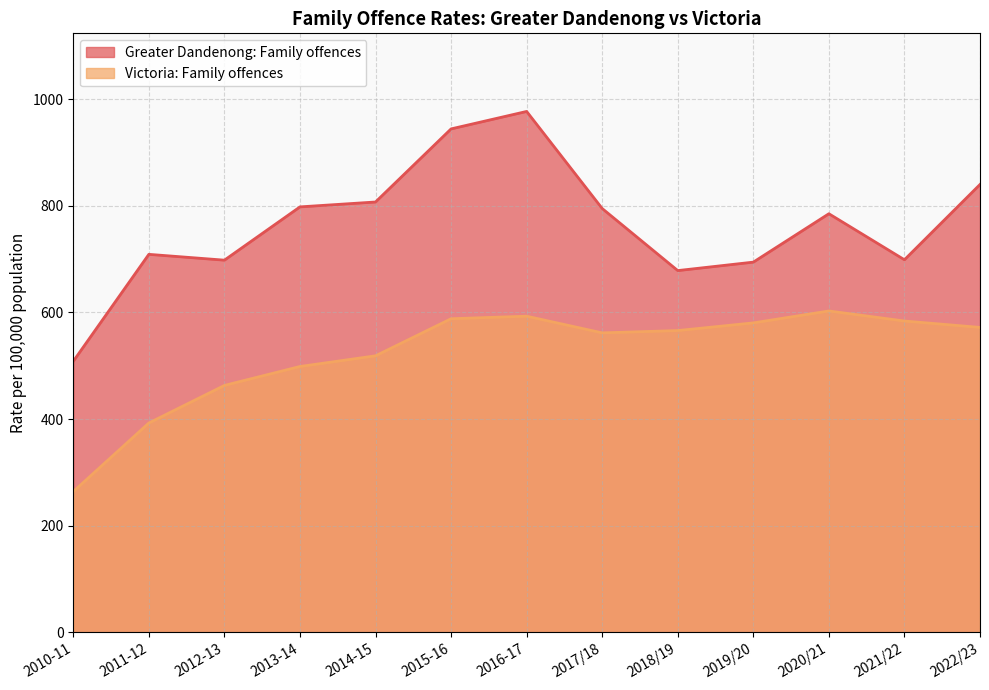

Rank the categories by Greater Dandenong: Family offences value from highest to lowest.

2016-17, 2015-16, 2022/23, 2014-15, 2013-14, 2017/18, 2020/21, 2011-12, 2021/22, 2012-13, 2019/20, 2018/19, 2010-11